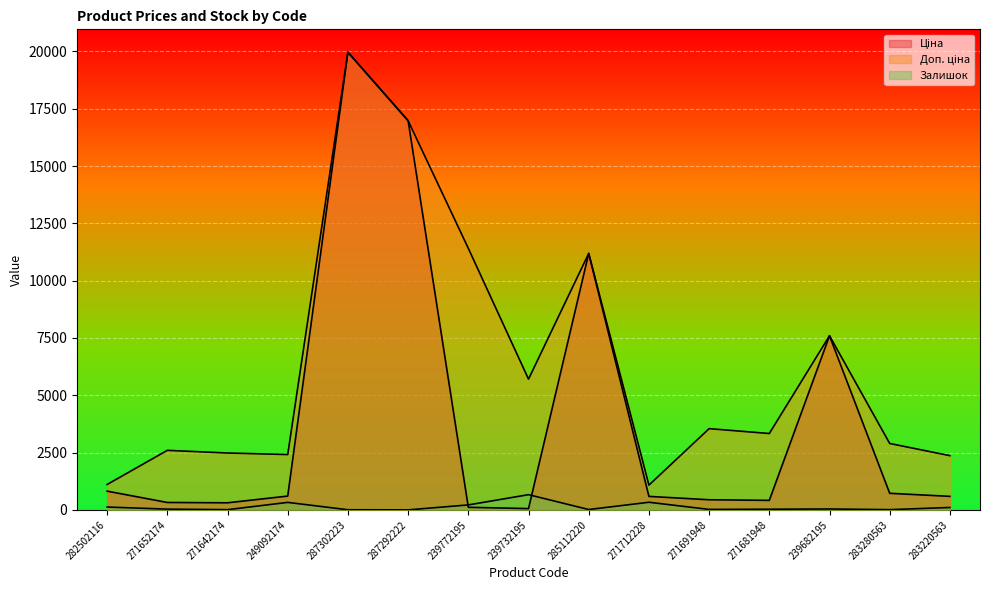

What is the sum of all Доп. ціна values?

94668.3